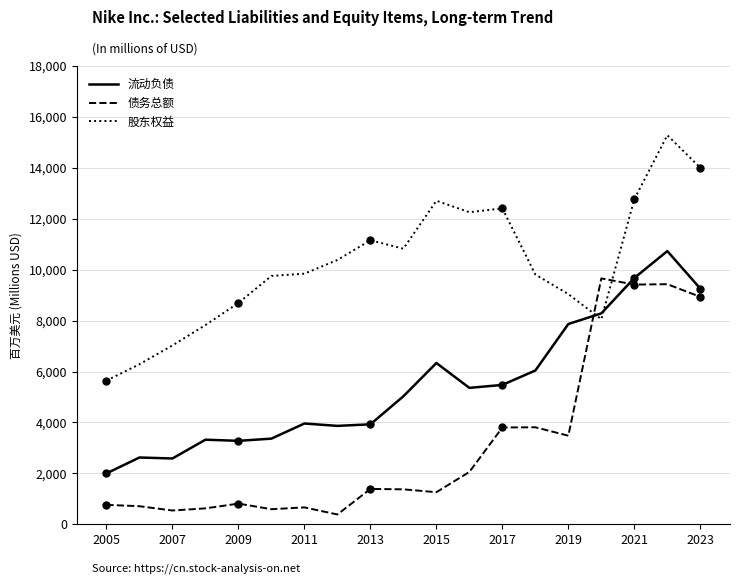

How many categories are shown in the chart?

19